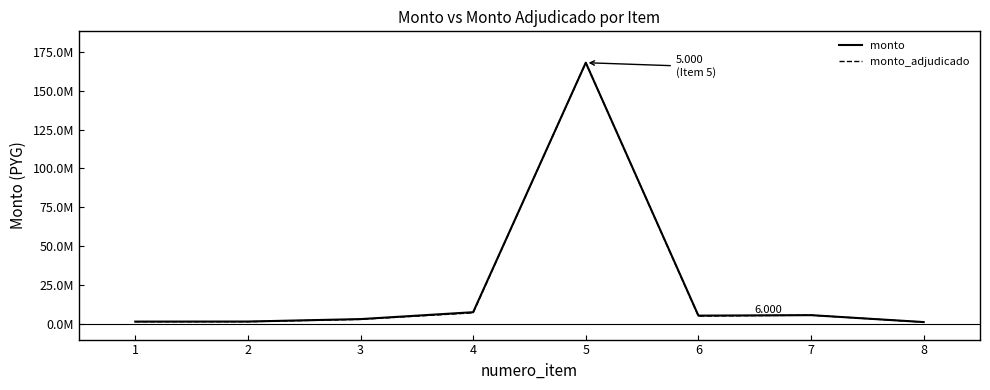

Does the chart have visible grid lines?

No